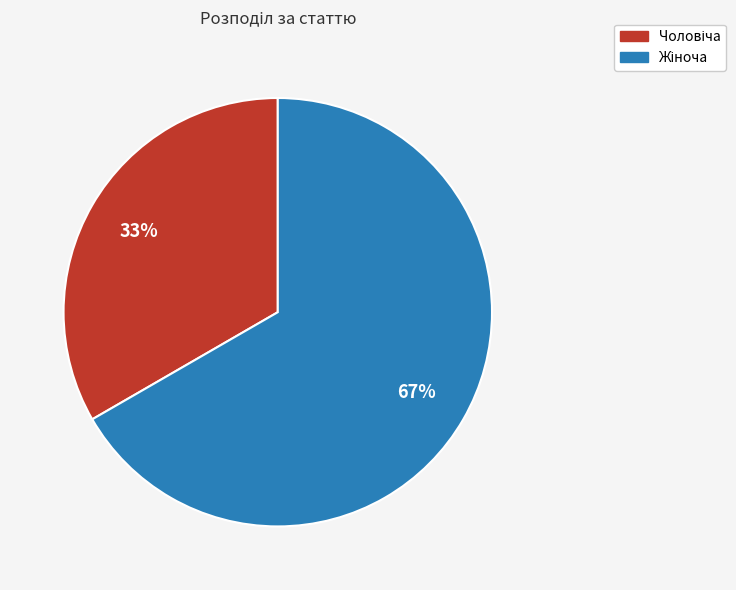

To the nearest percent, what is the average slice percentage?

50%